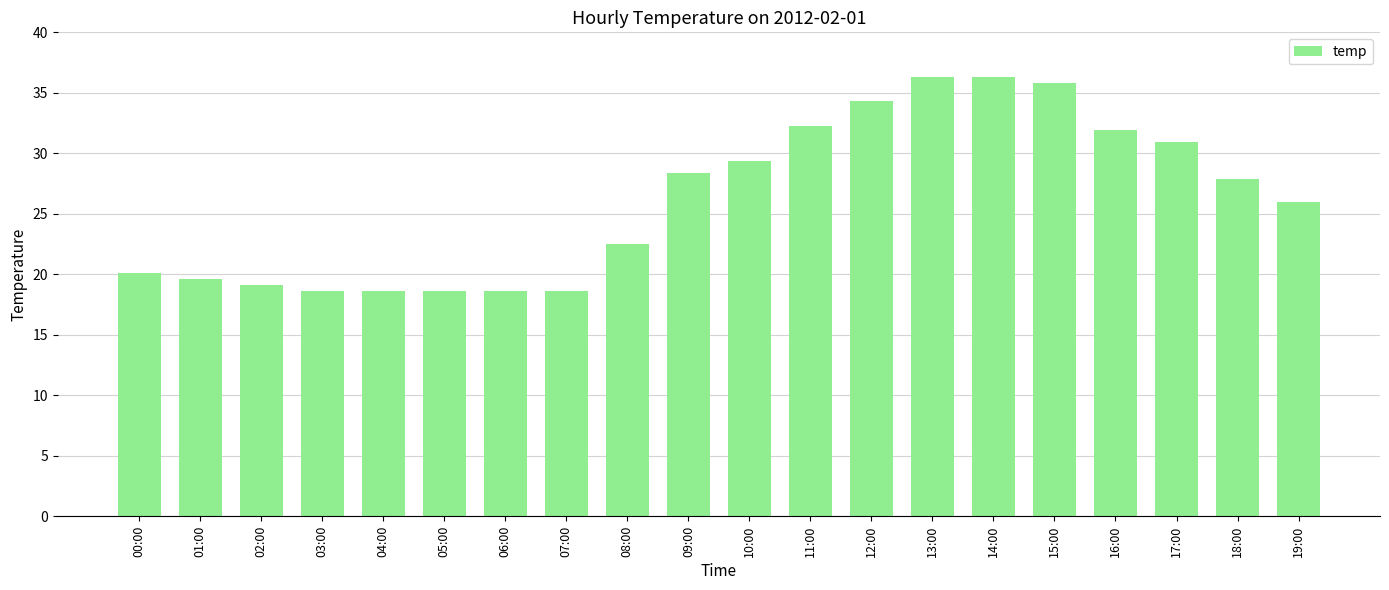

What is the smallest value displayed?

18.6